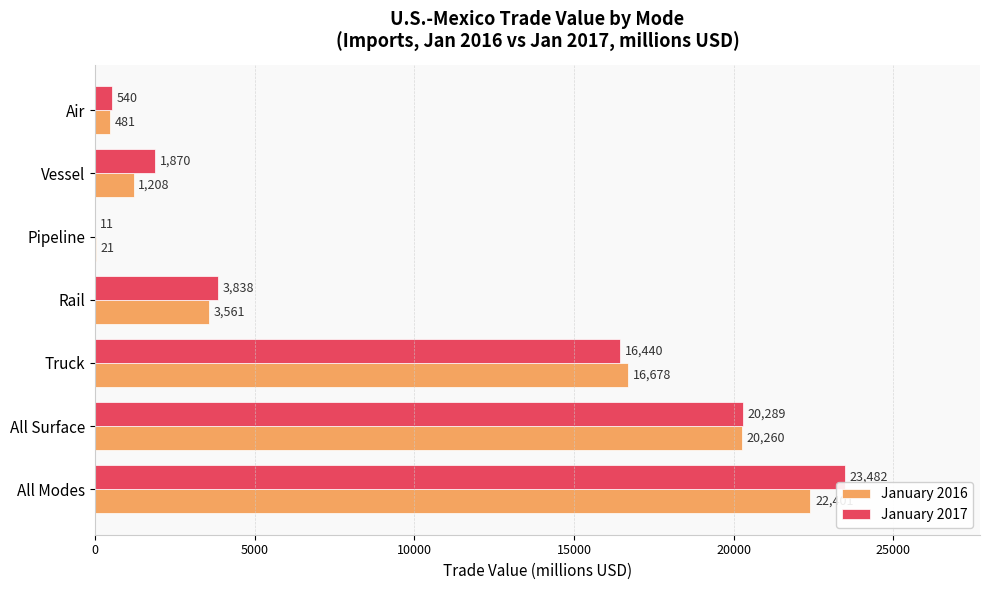

Is the value of January 2017 at Pipeline greater than the value of January 2016 at All Modes?

No